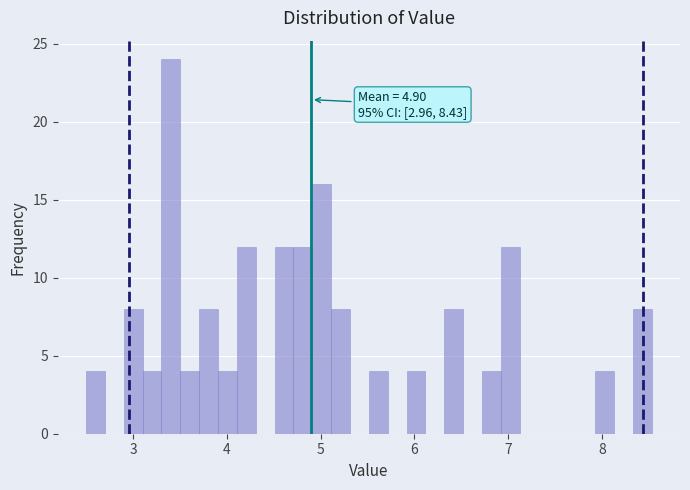

Around what value on the x-axis is the tallest bar? Give the approximate position of its centre, as read against the axis.

3.4